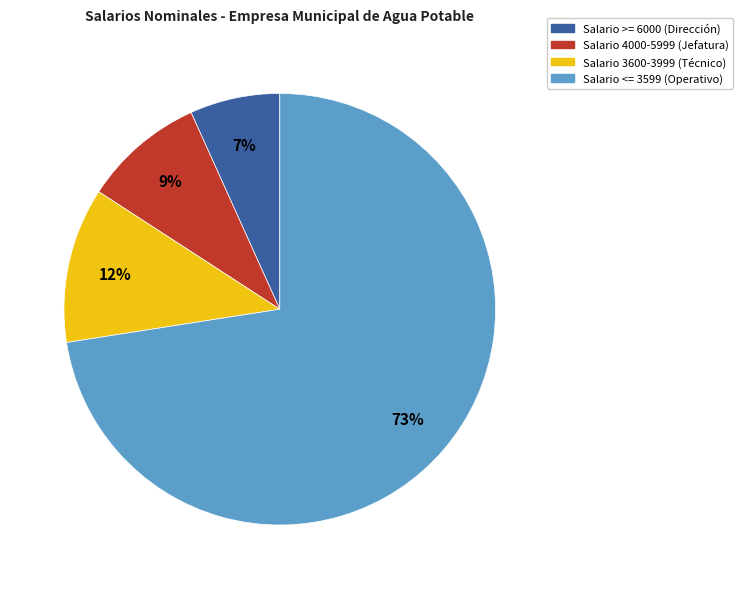

To the nearest percent, what portion does Salario 4000-5999 (Jefatura) represent?

9%